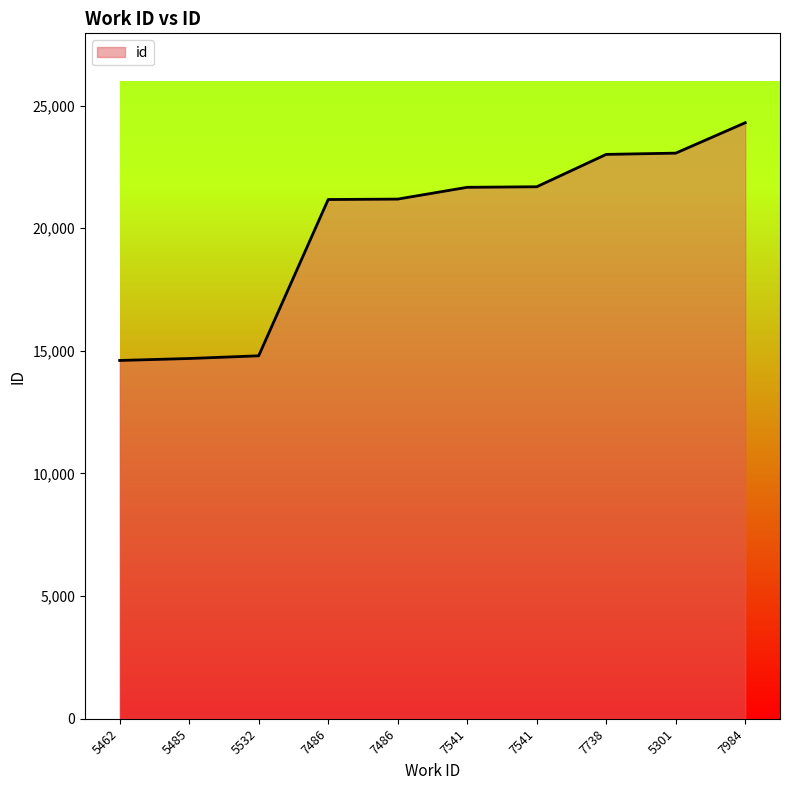

True or false: the data shows 21670 at 7541.

True